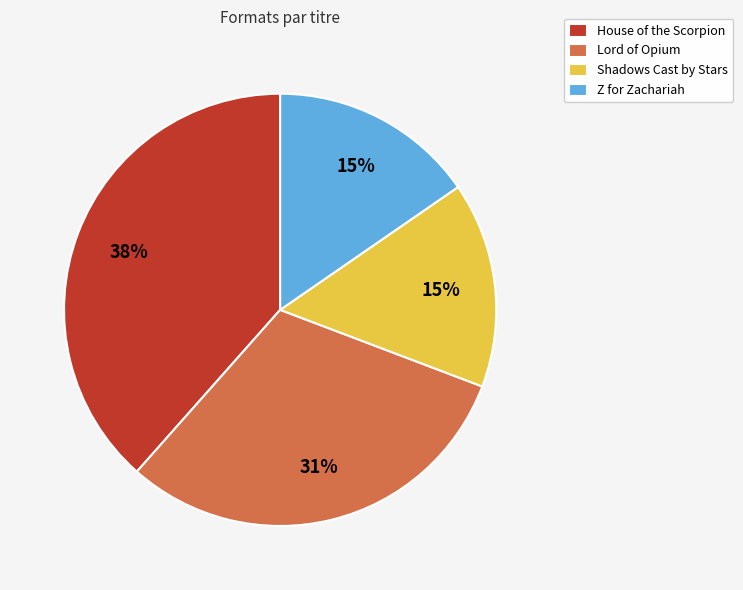

How many slices are in this pie chart?

4